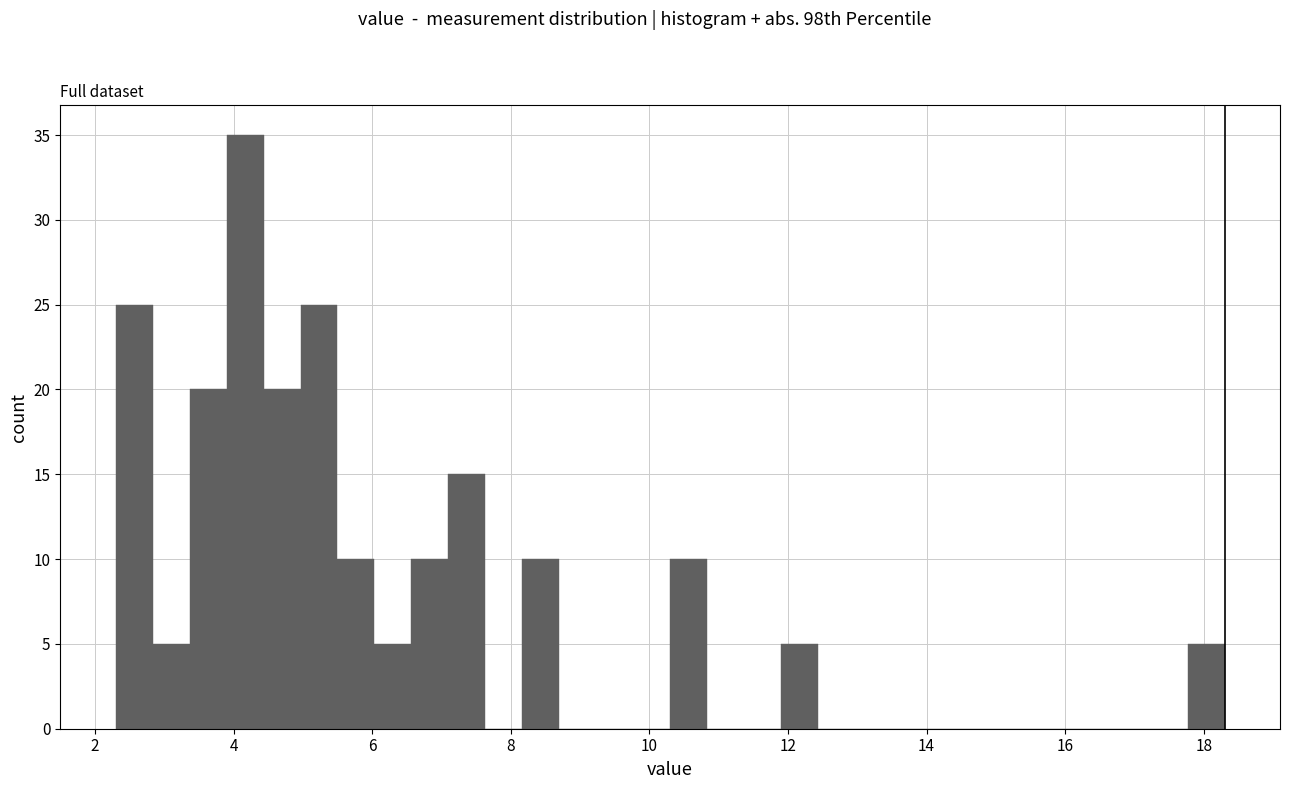

Read against the x-axis, roughly where is the centre of the tallest bar?

4.2